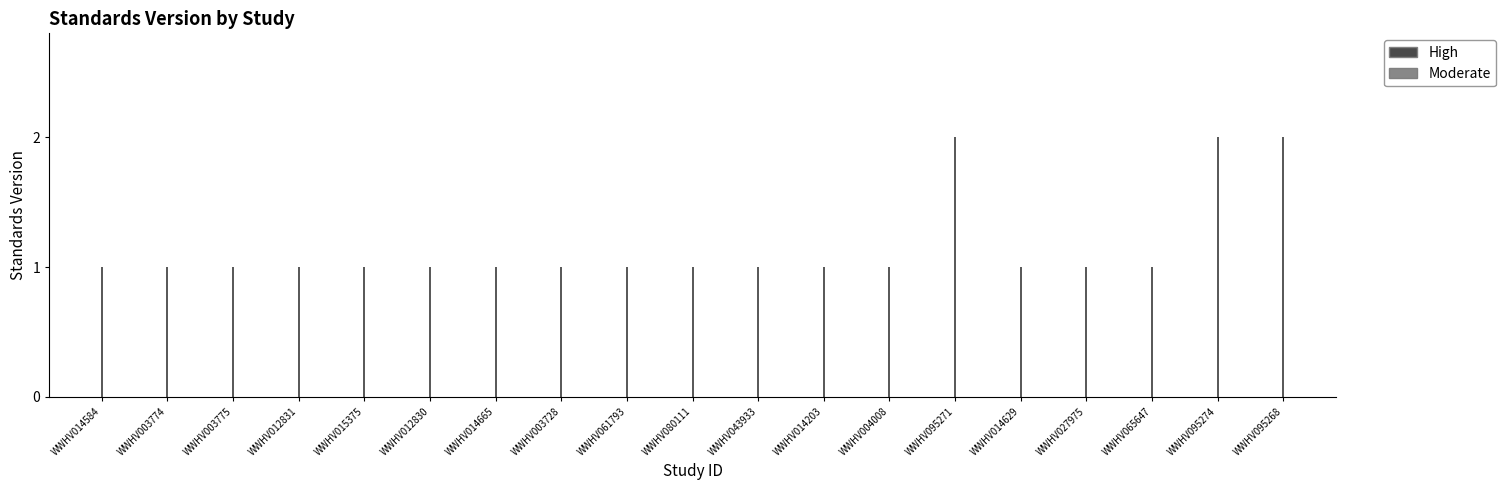

What is the average value?

1